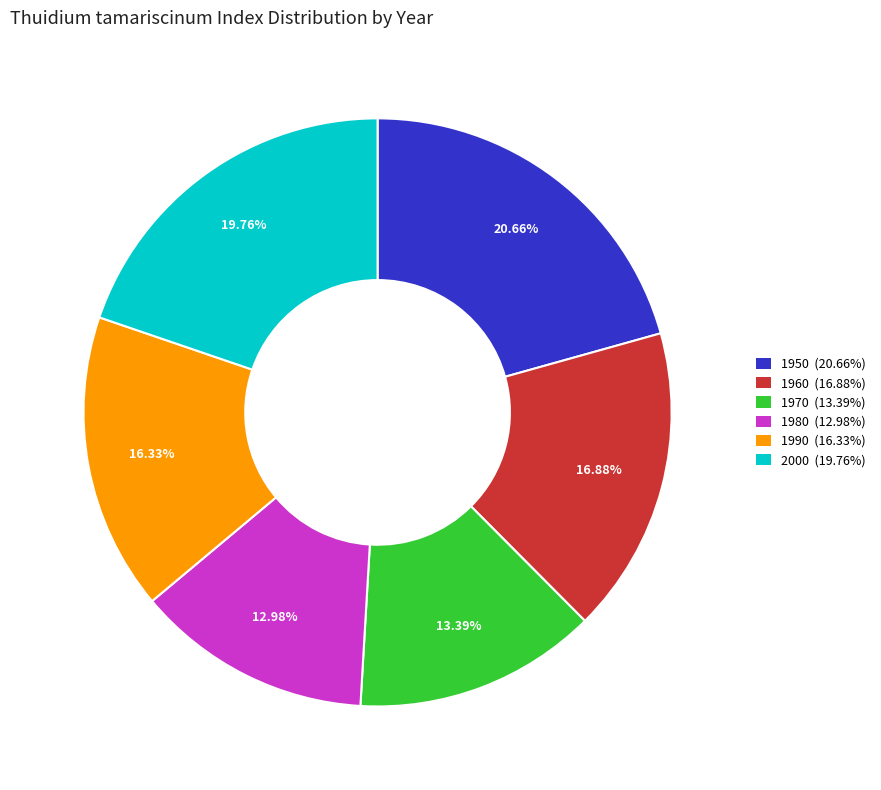

Count the number of slices in the pie.

6